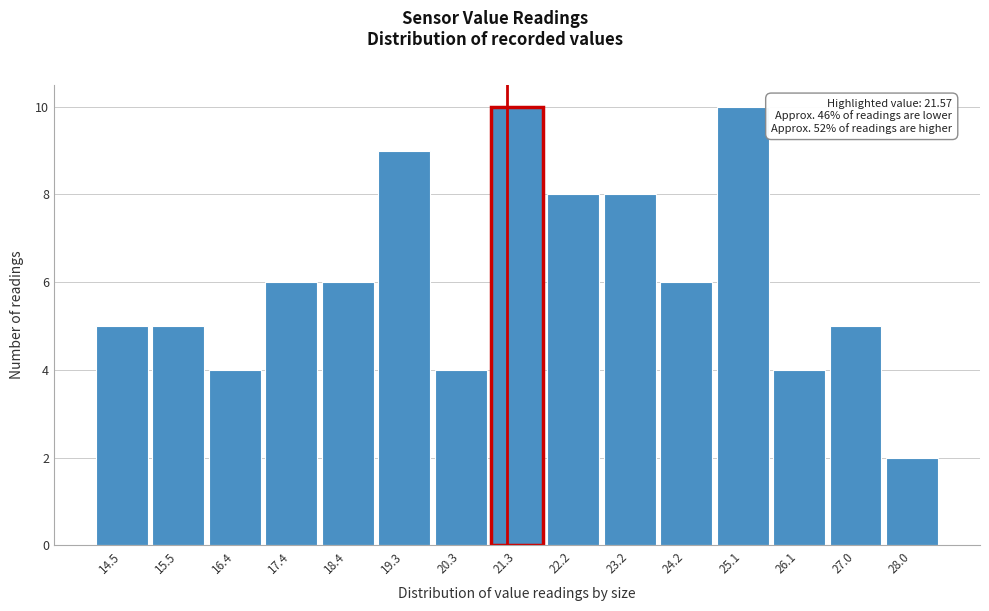

Reading right to left, transcribe all the data shown in this chart.

2	5	4	10	6	8	8	10	4	9	6	6	4	5	5